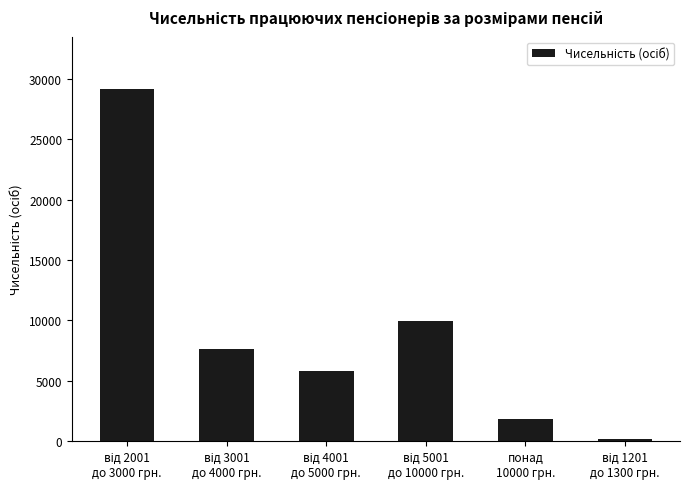

How many values are below 7644?

3